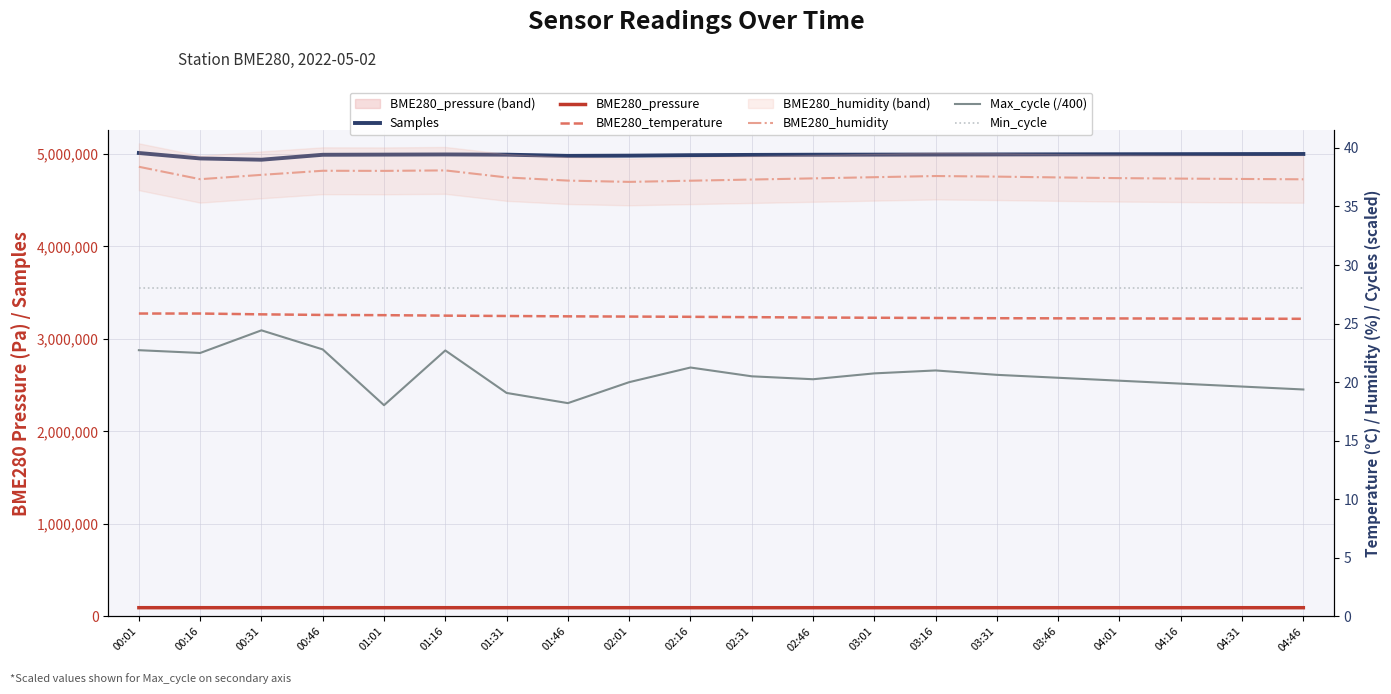

What are all the series names shown in the legend?

Samples, BME280_pressure, BME280_temperature, BME280_humidity, Max_cycle (/400), Min_cycle